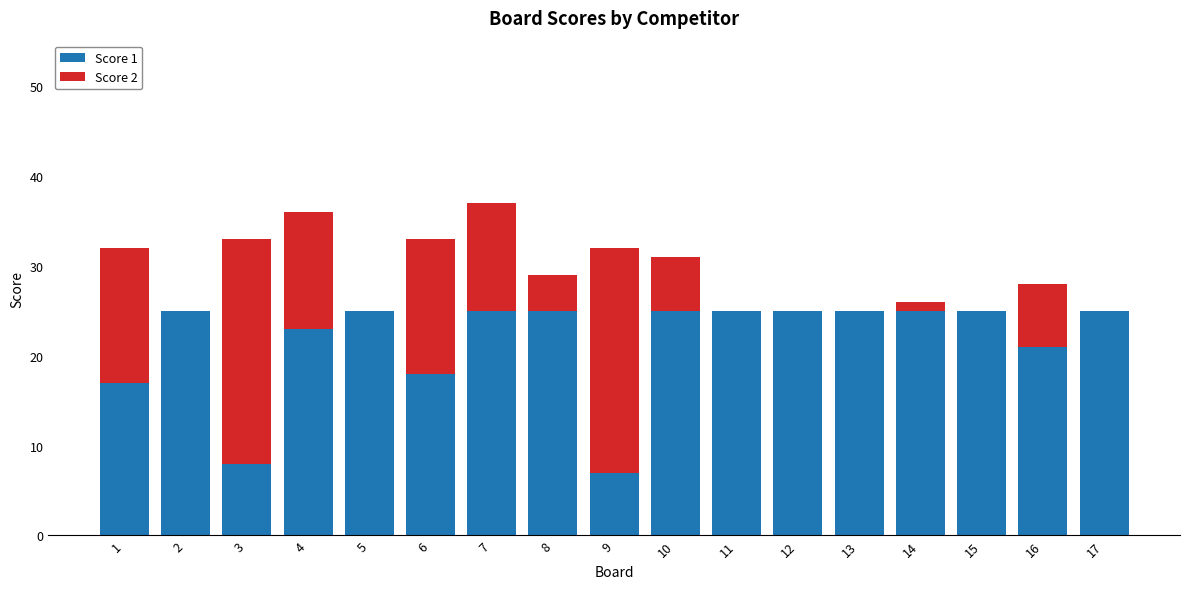

True or false: Score 1 has a value of 4 at 3.

False